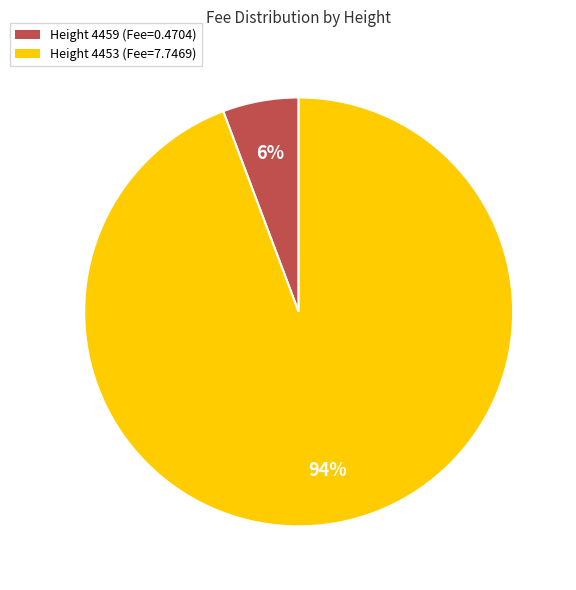

To the nearest percent, what is the average slice percentage?

50%